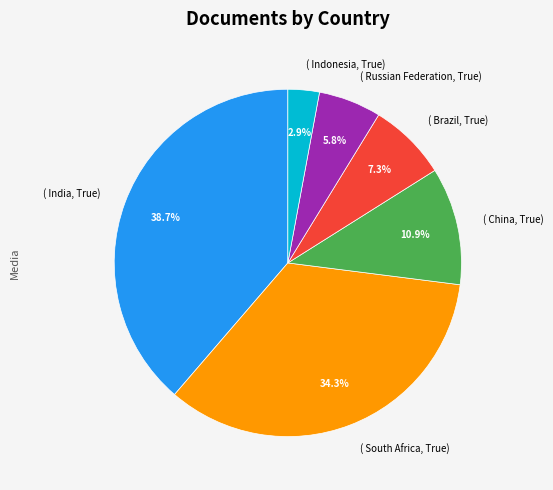

Between ( China, True) and ( South Africa, True), which is larger?

( South Africa, True)